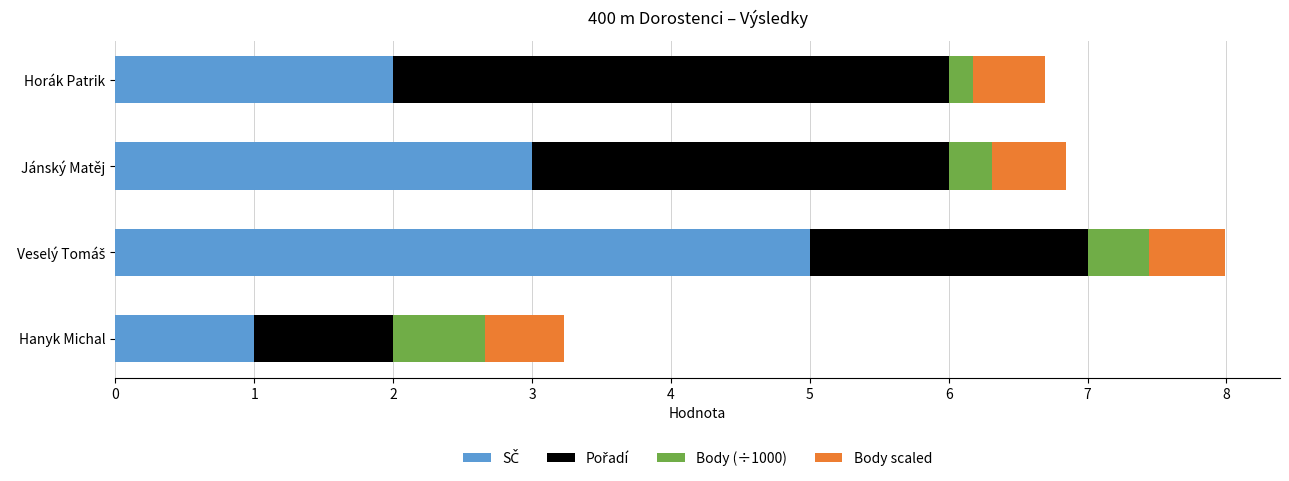

At how many categories does at least one series exceed 2?

3